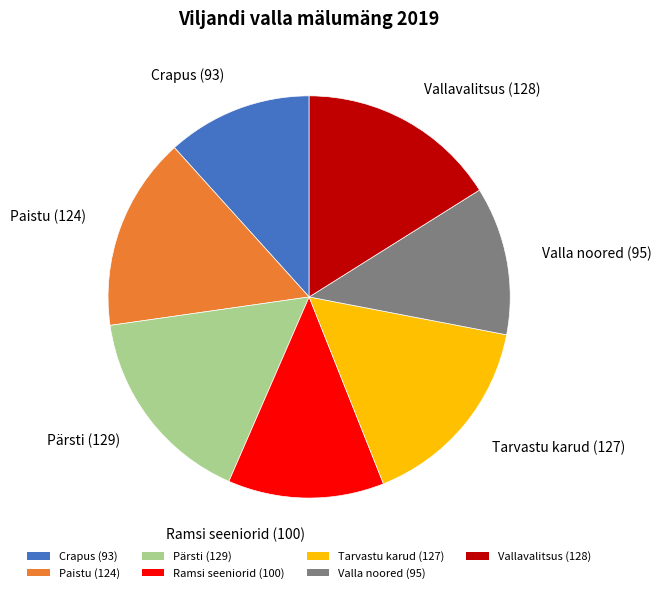

True or false: Ramsi seeniorid accounts for 23% of the total.

False